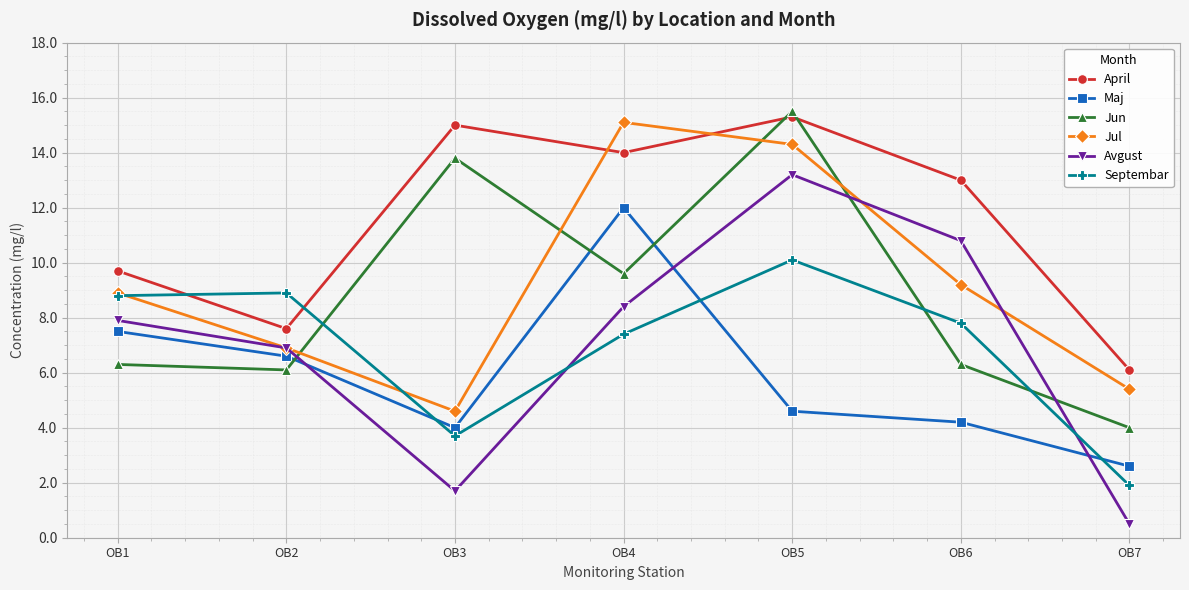

What are all the series names shown in the legend?

April, Maj, Jun, Jul, Avgust, Septembar